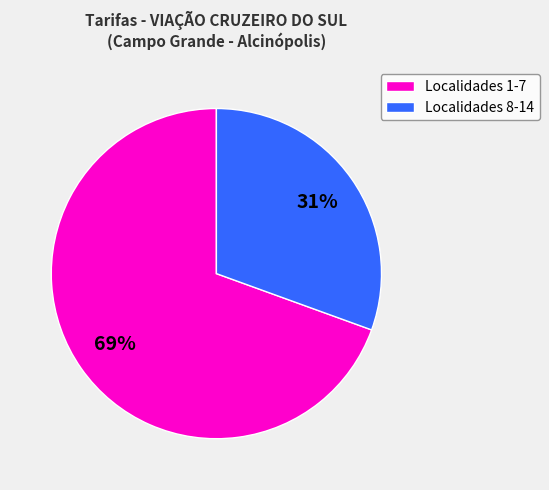

To the nearest percent, what is the average slice percentage?

50%